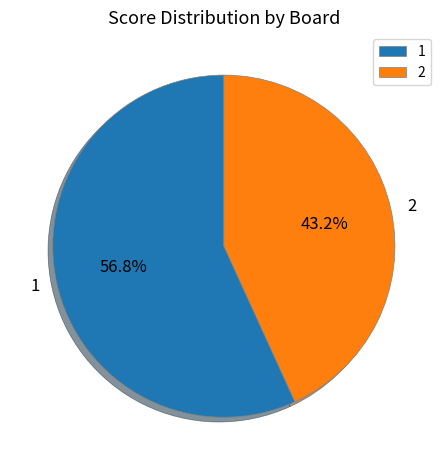

Is it true that 2 is 43% of the pie?

True